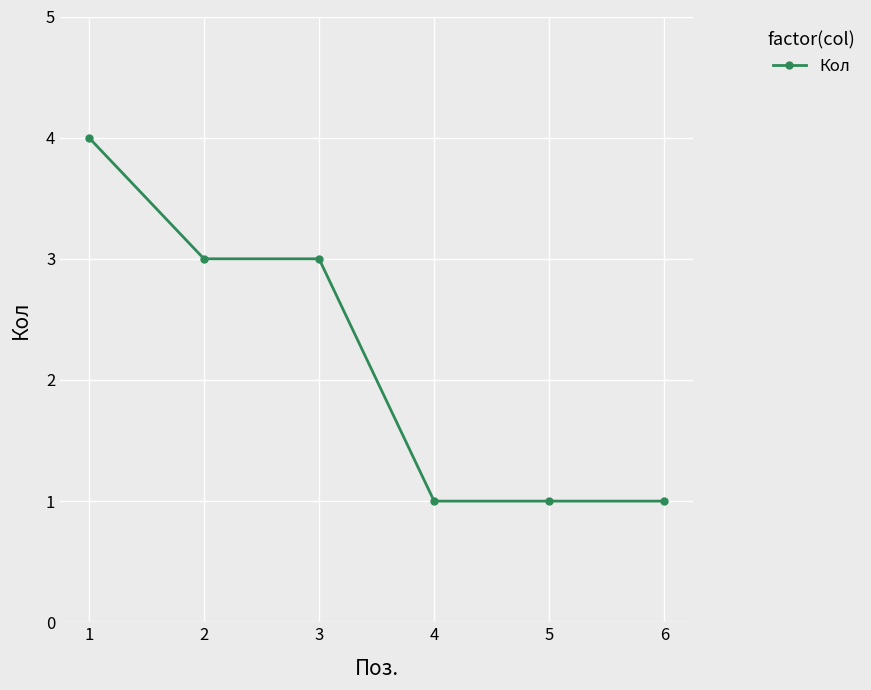

What is the ratio of the value at 4 to the value at 5?

1.0